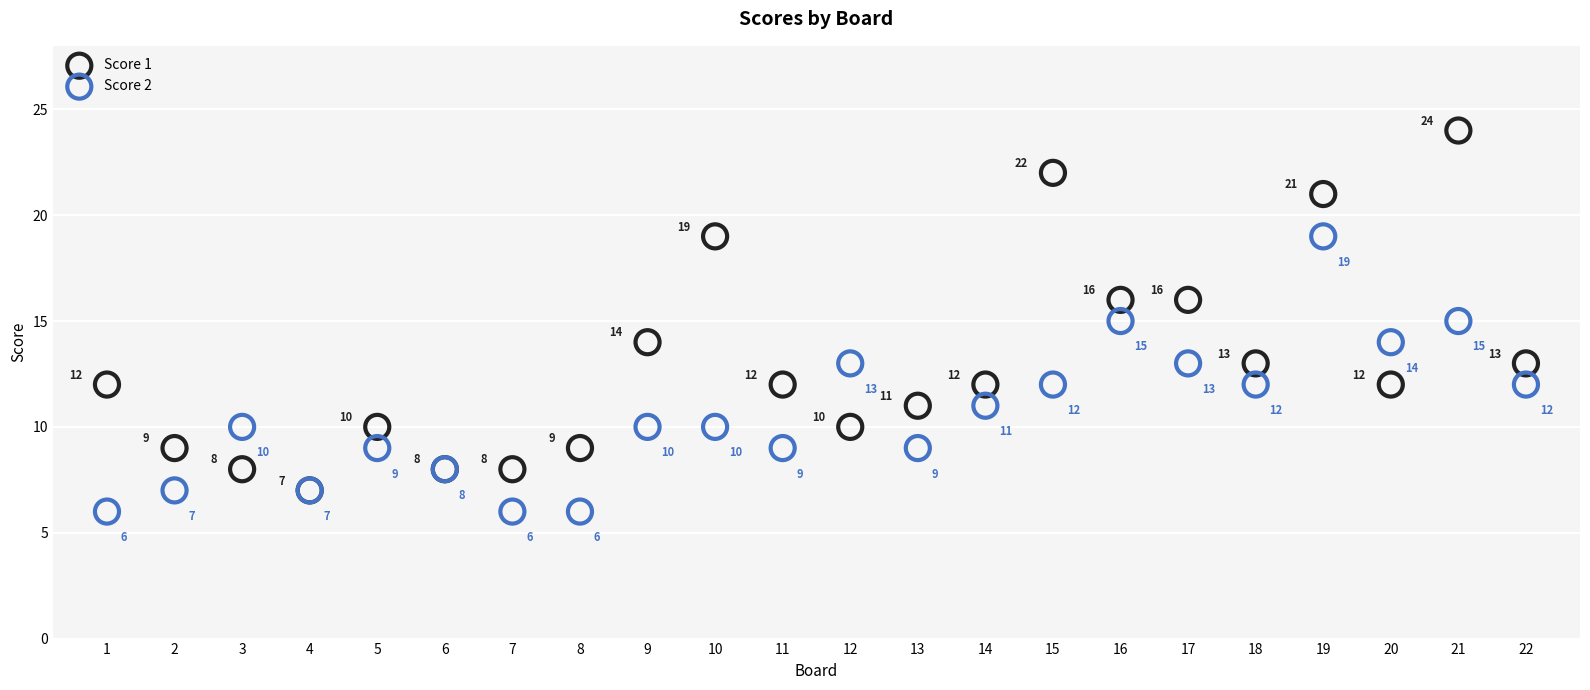

Which series contains the highest Y value?

Score 1